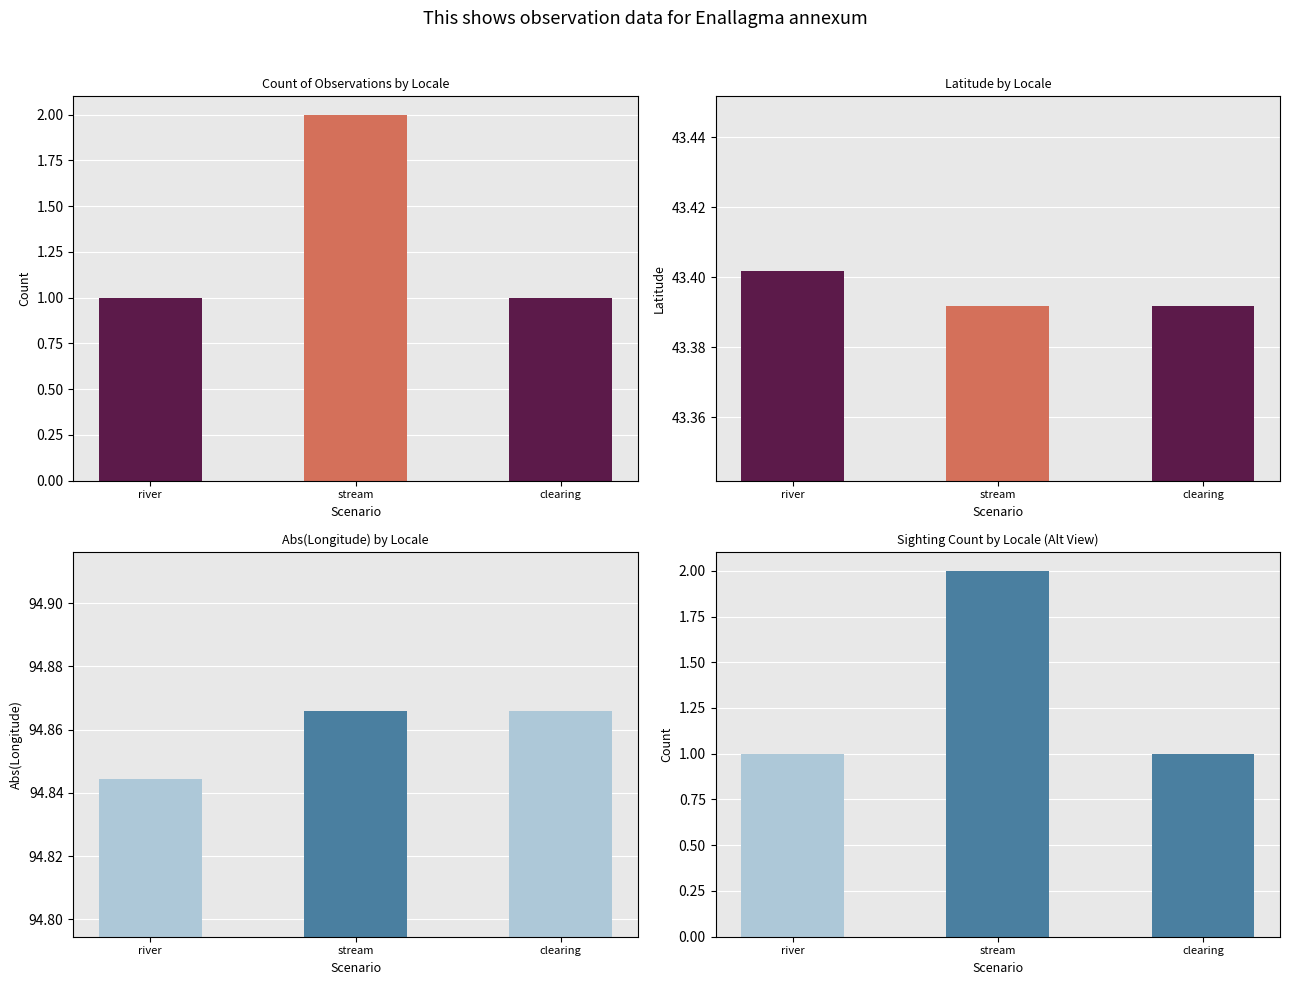

At which label is the value closest to 1?

river